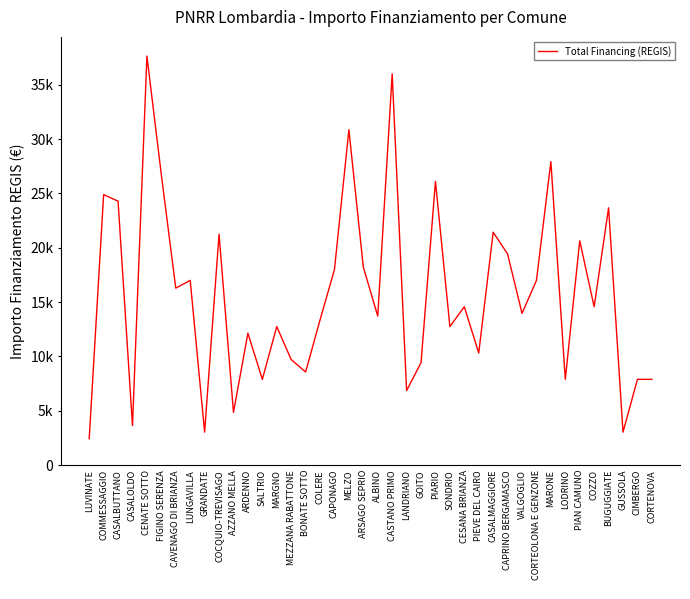

Reading left to right, transcribe all the data shown in this chart.

2428	24887	24280	3642	37634	26708	16283	16996	3035	21245	4856	12140	7891	12747	9712	8570	13354	17997	30852	18210	13712	35994	6856	9427	26101	12747	14568	10319	21425	19424	13961	16996	27922	7891	20638	14568	23673	3035	7891	7891